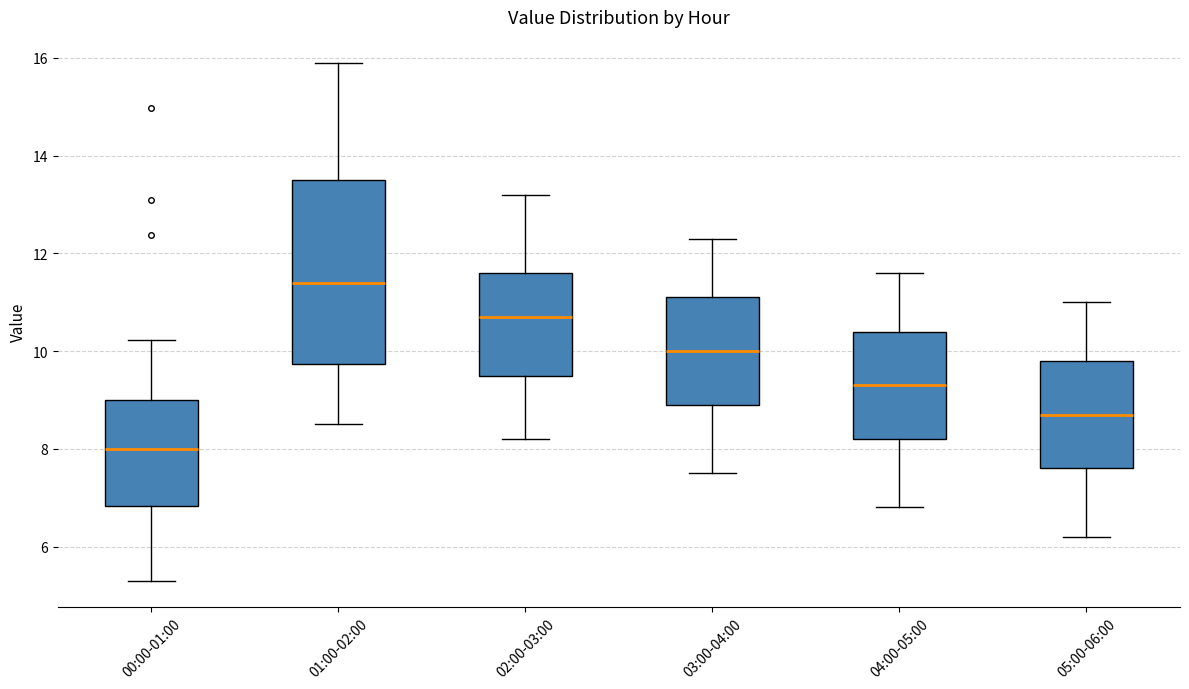

Comparing the boxes themselves (not the whiskers), which one is the tallest?

01:00-02:00